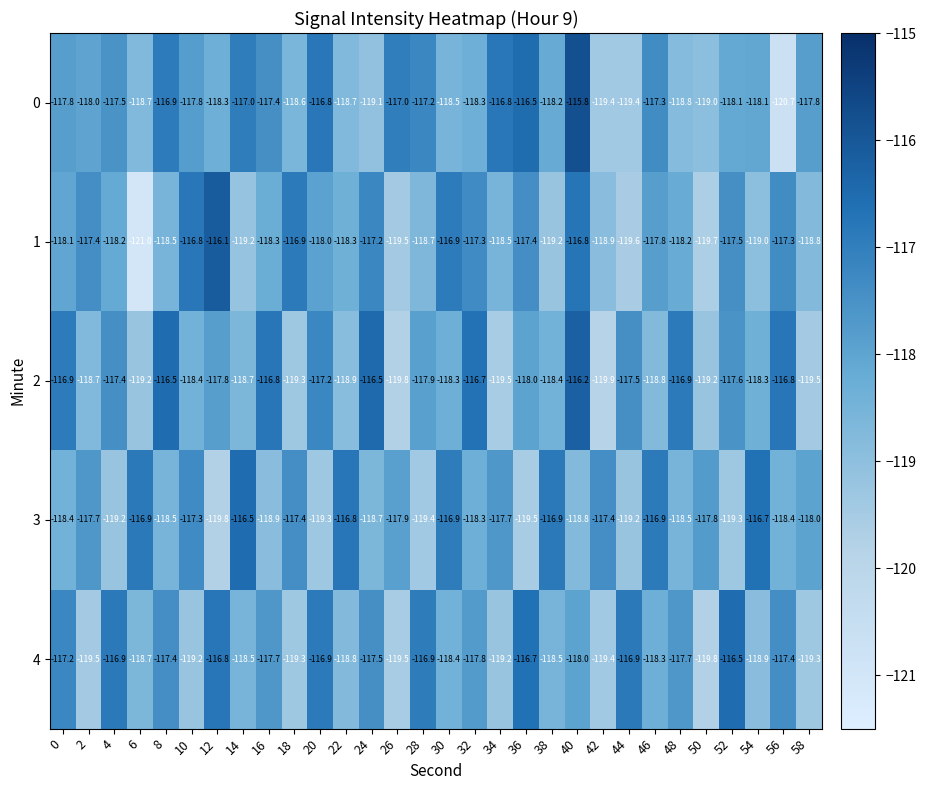

Between 14 and 16, which series saw the biggest shift?

3